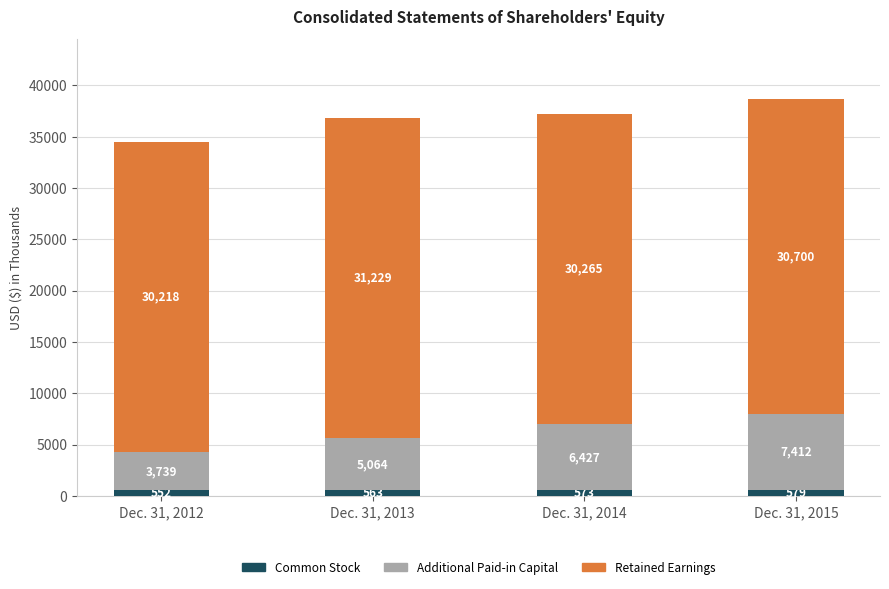

Reading left to right, list the values for the Common Stock series.

552	563	573	579